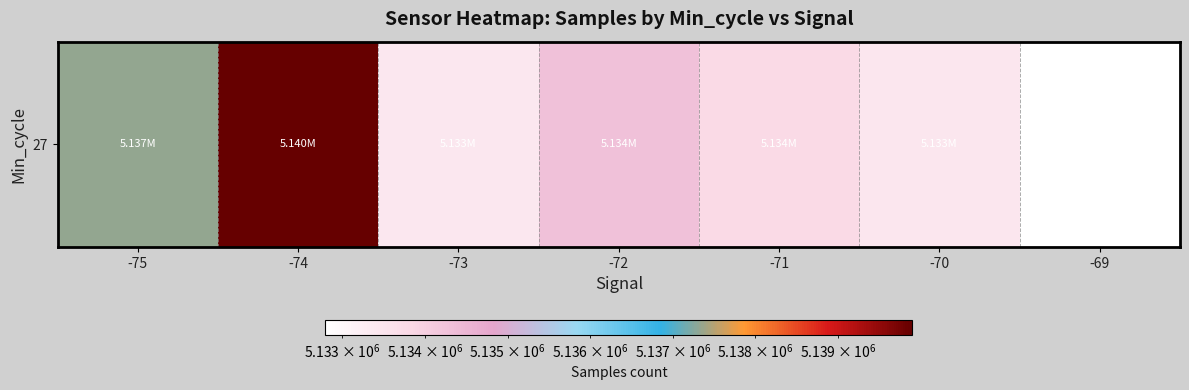

Rank the categories by value from highest to lowest.

-74, -75, -72, -71, -70, -73, -69